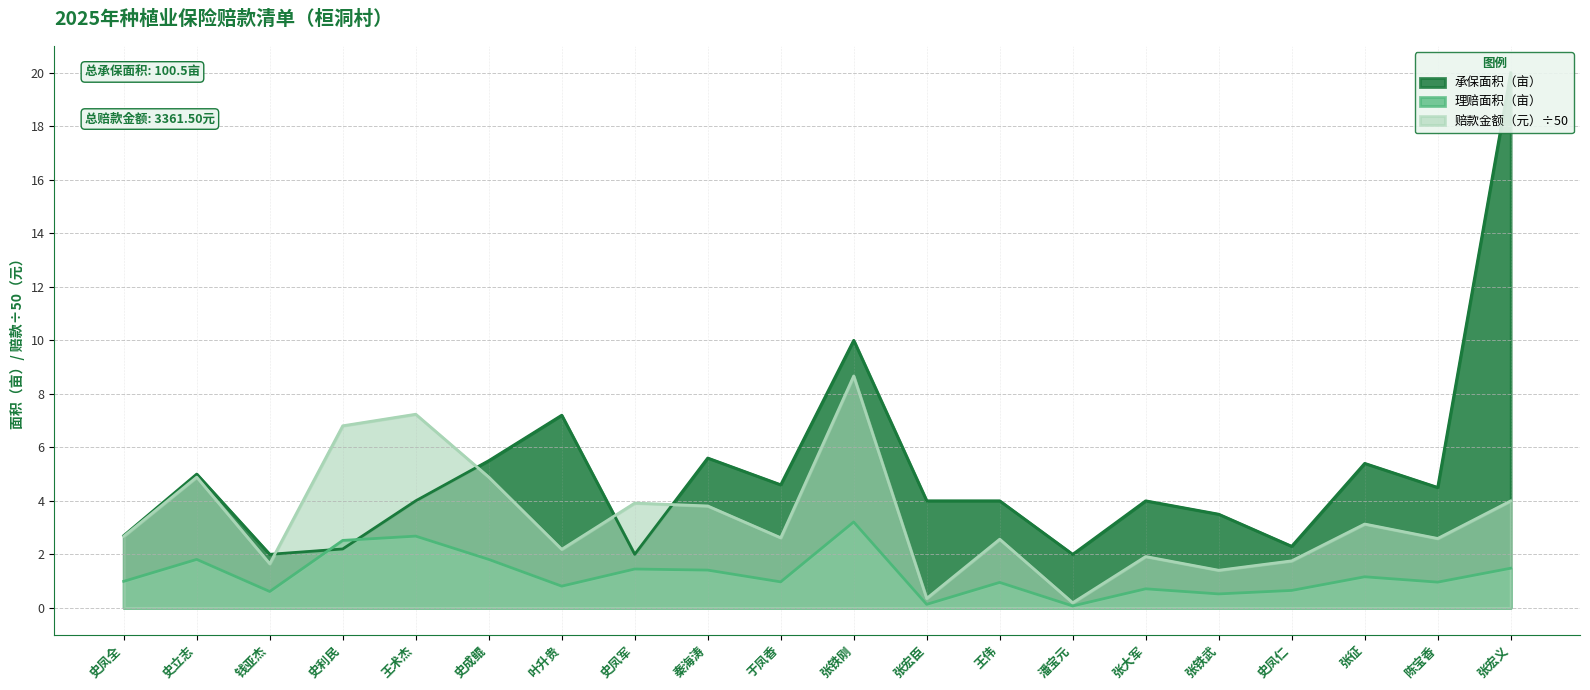

What is the label of the 20th point from the left?

张宏义